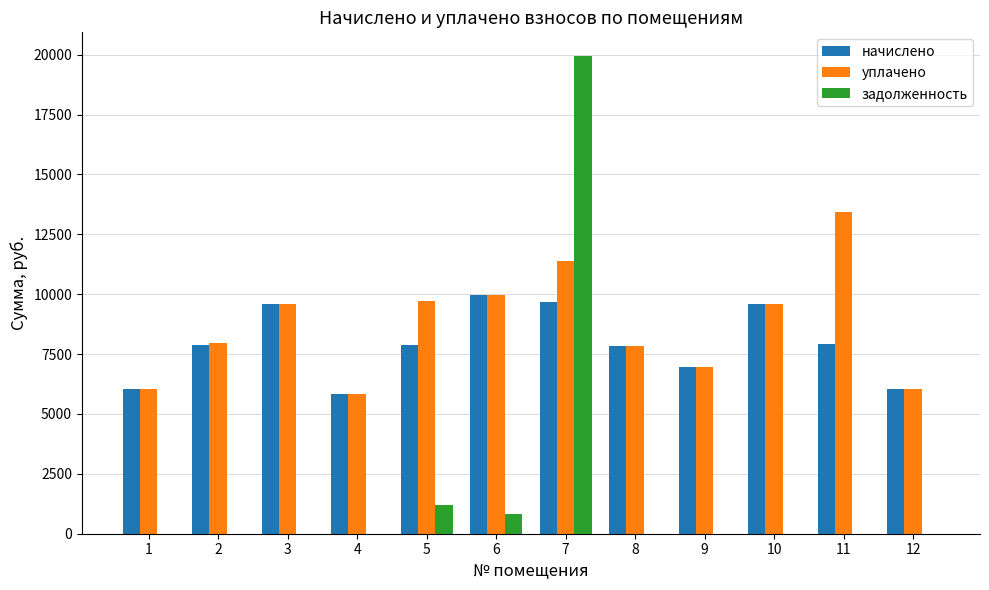

True or false: задолженность has a value of 0.0 at 11.

True